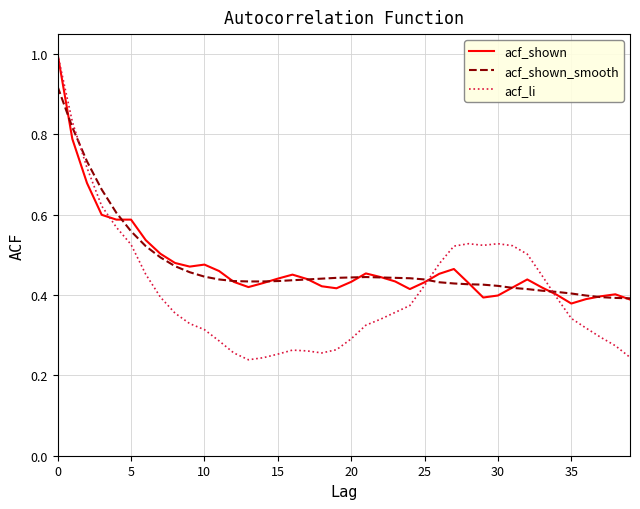

Which series has the largest range (max minus min)?

acf_li